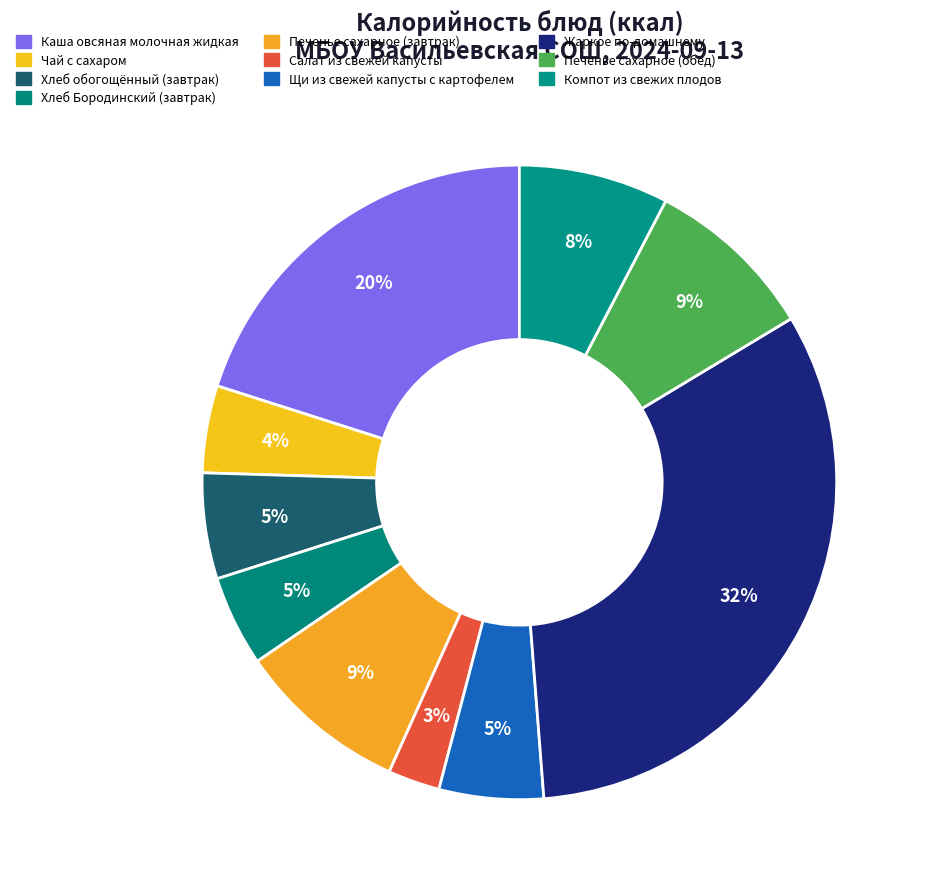

How many slices are in this pie chart?

10